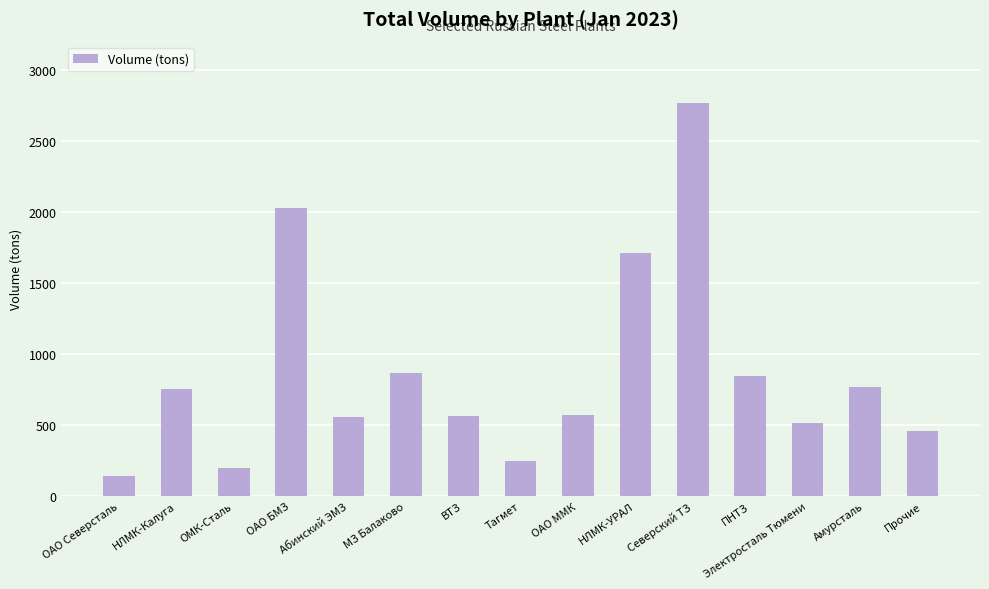

How many categories are shown in the chart?

15